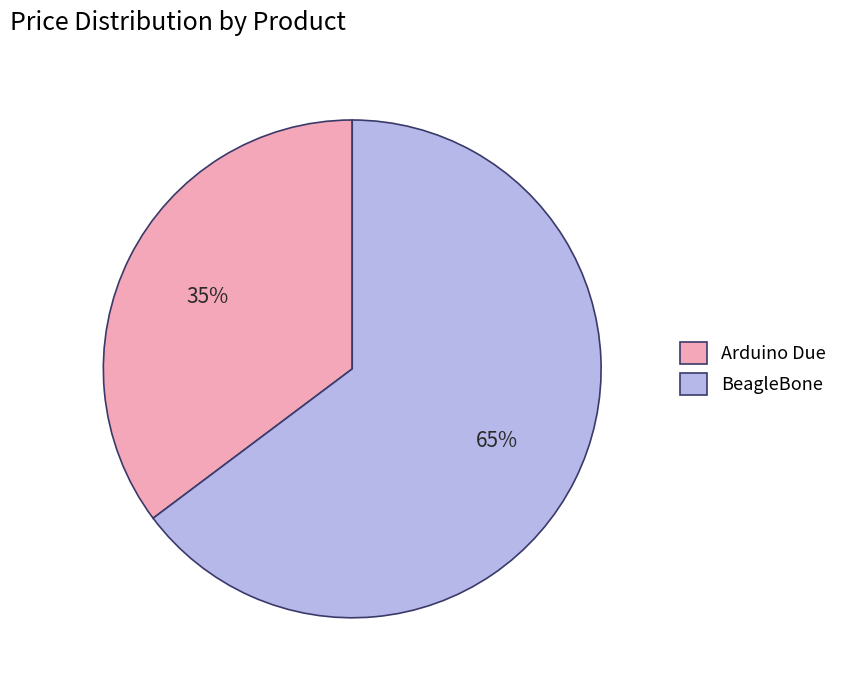

Which has a higher value, BeagleBone or Arduino Due?

BeagleBone